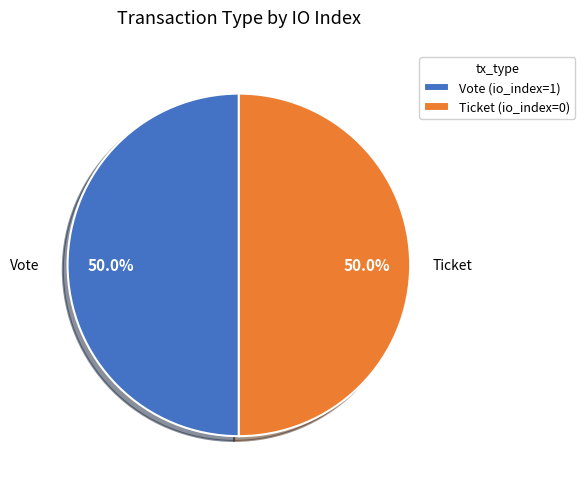

How much of the chart is everything except Ticket (io_index=0)?

50.0%